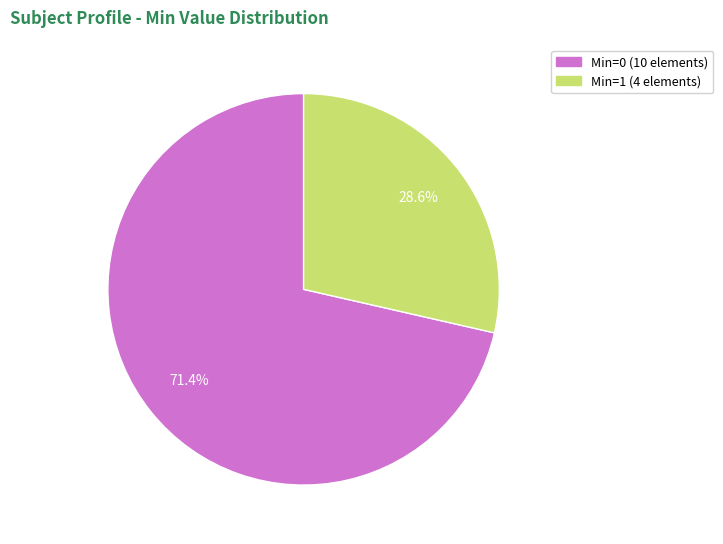

Is there any slice that represents more than half of the pie?

Yes